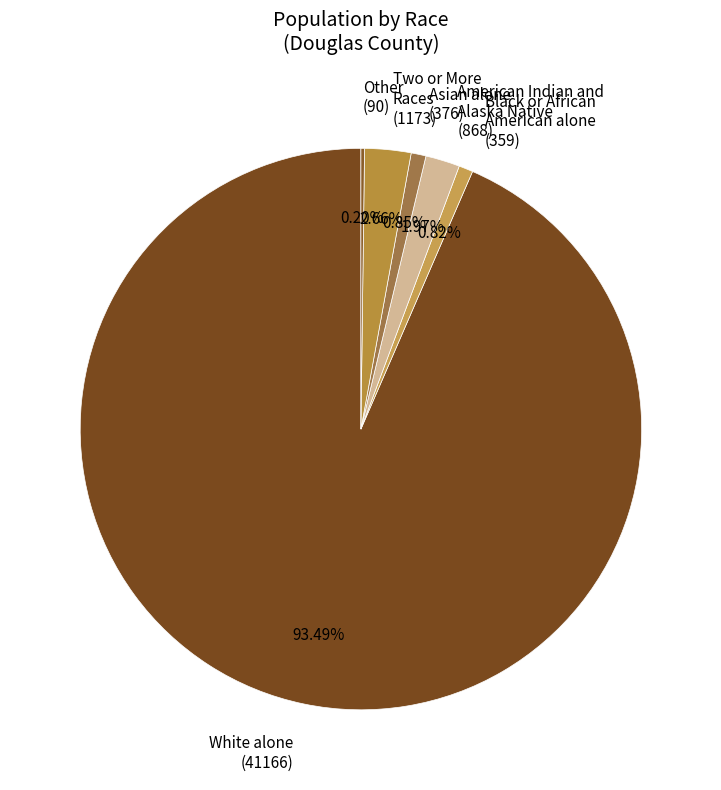

Combined, do American Indian and Alaska Native (868) and Asian alone (376) account for over 50%?

No